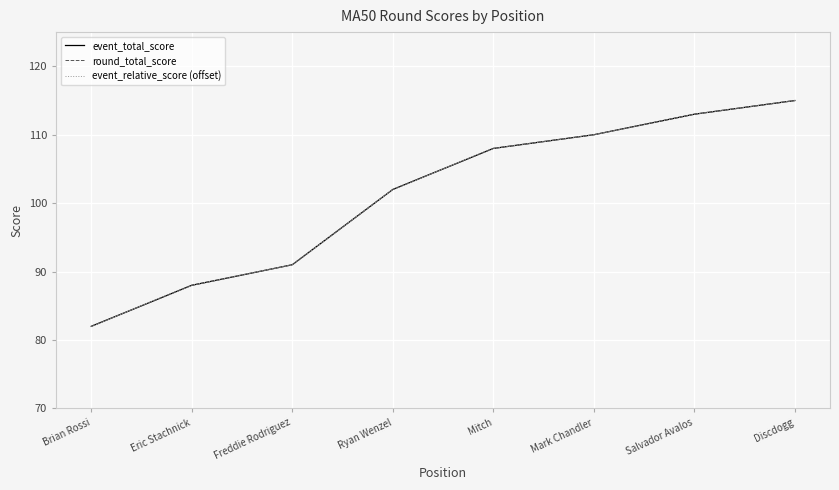

At which label is event_relative_score (offset) closest to 98?

Ryan Wenzel